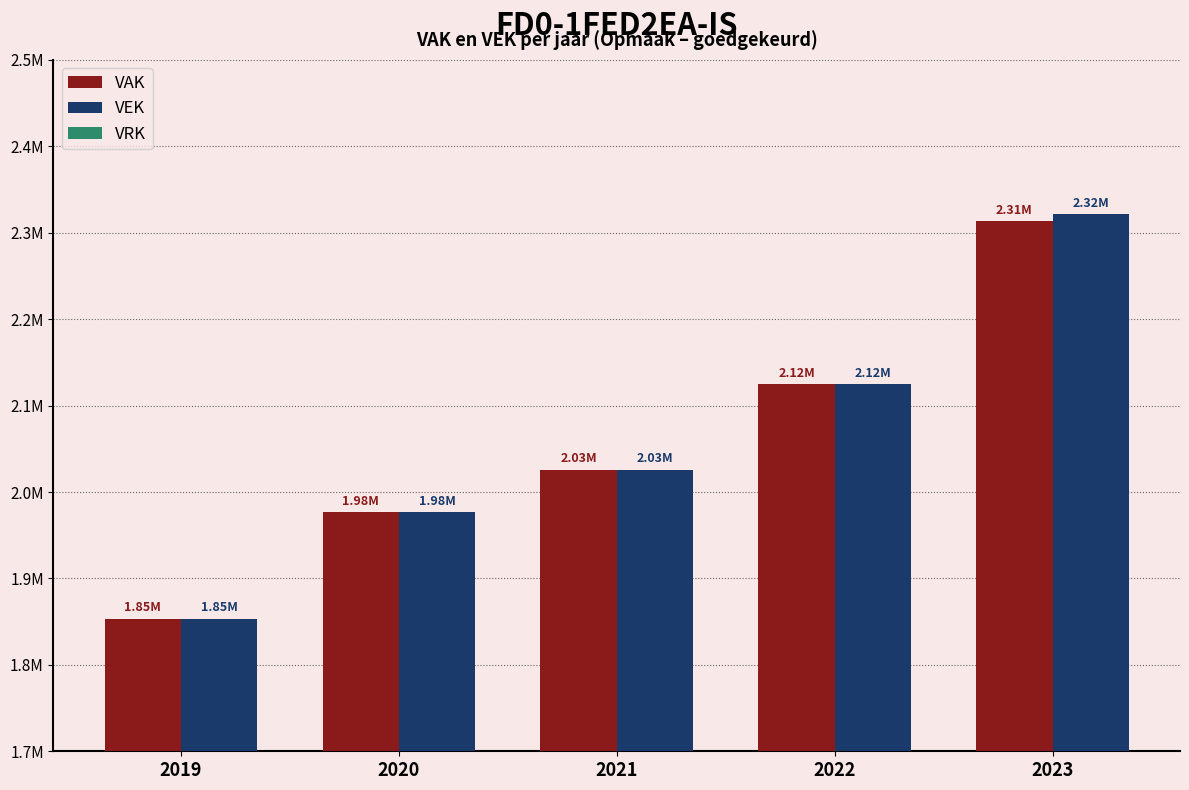

At which label does VEK reach its peak?

2023